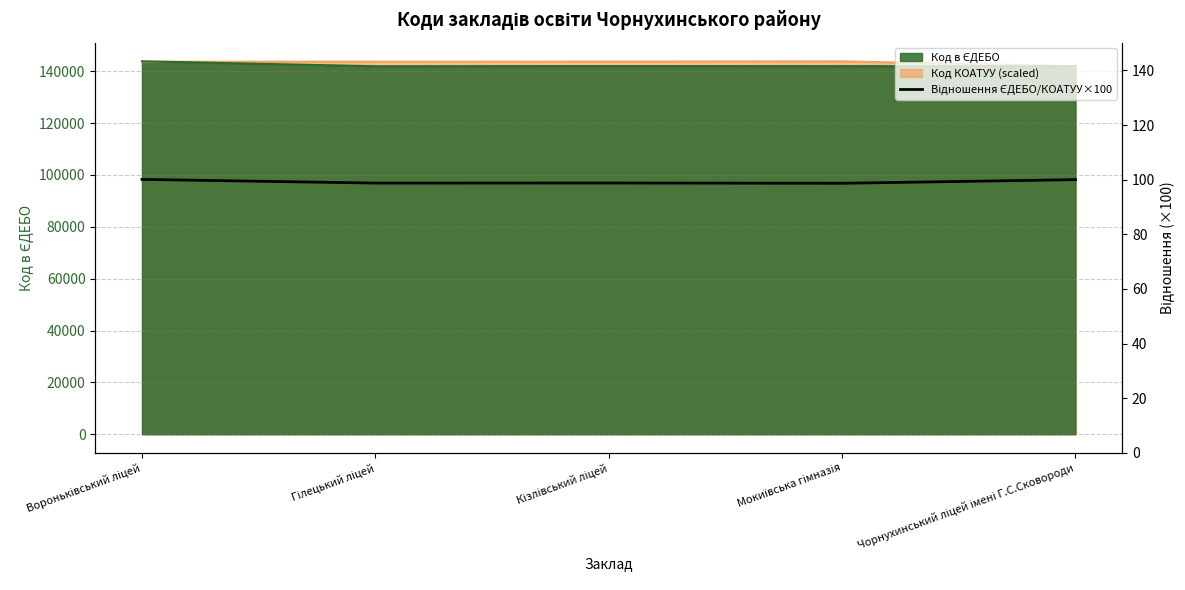

What is the value of the 3rd point from the left?

98.8